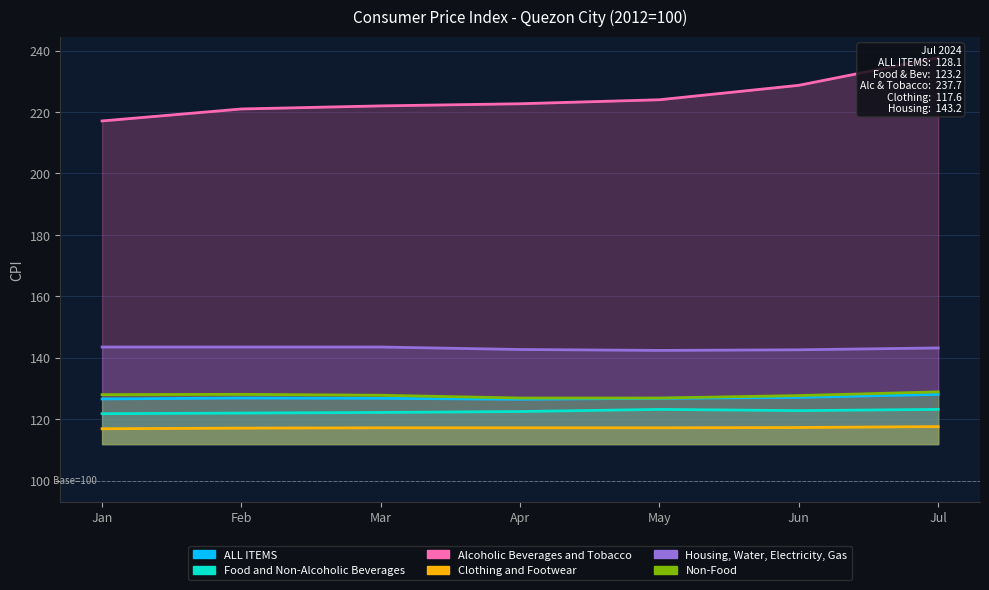

Between Apr and Jun, which series saw the biggest shift?

Alcoholic Beverages and Tobacco